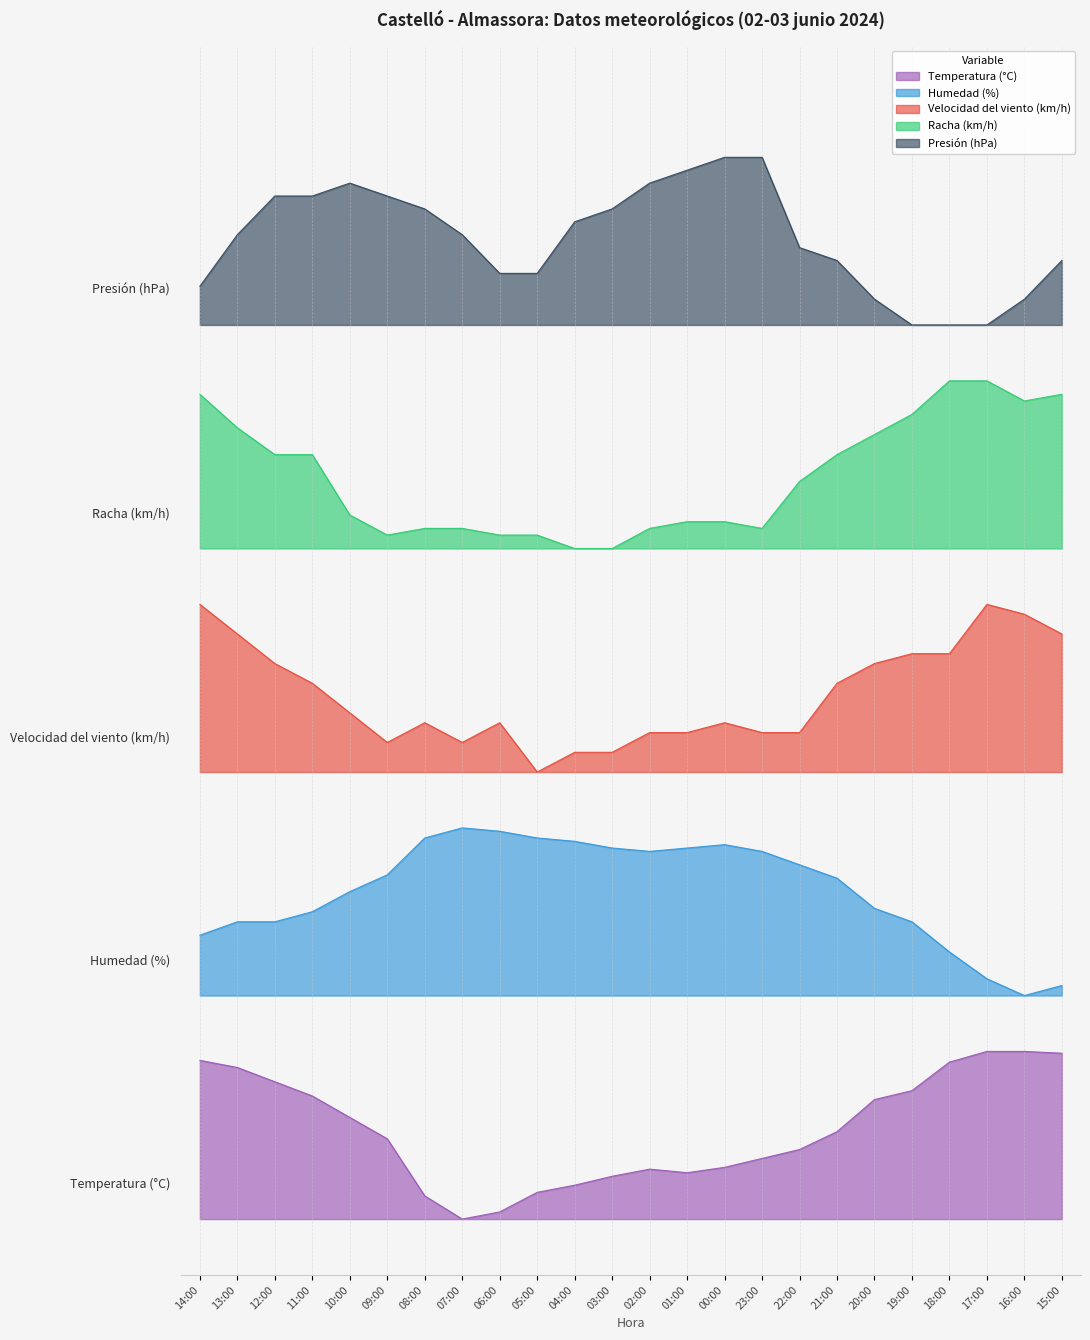

Which label corresponds to the largest value in the chart?

00:00